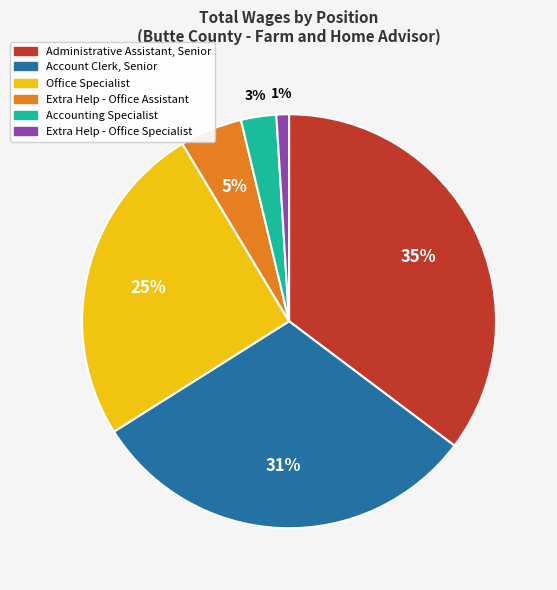

Which has a higher value, Office Specialist or Administrative Assistant, Senior?

Administrative Assistant, Senior